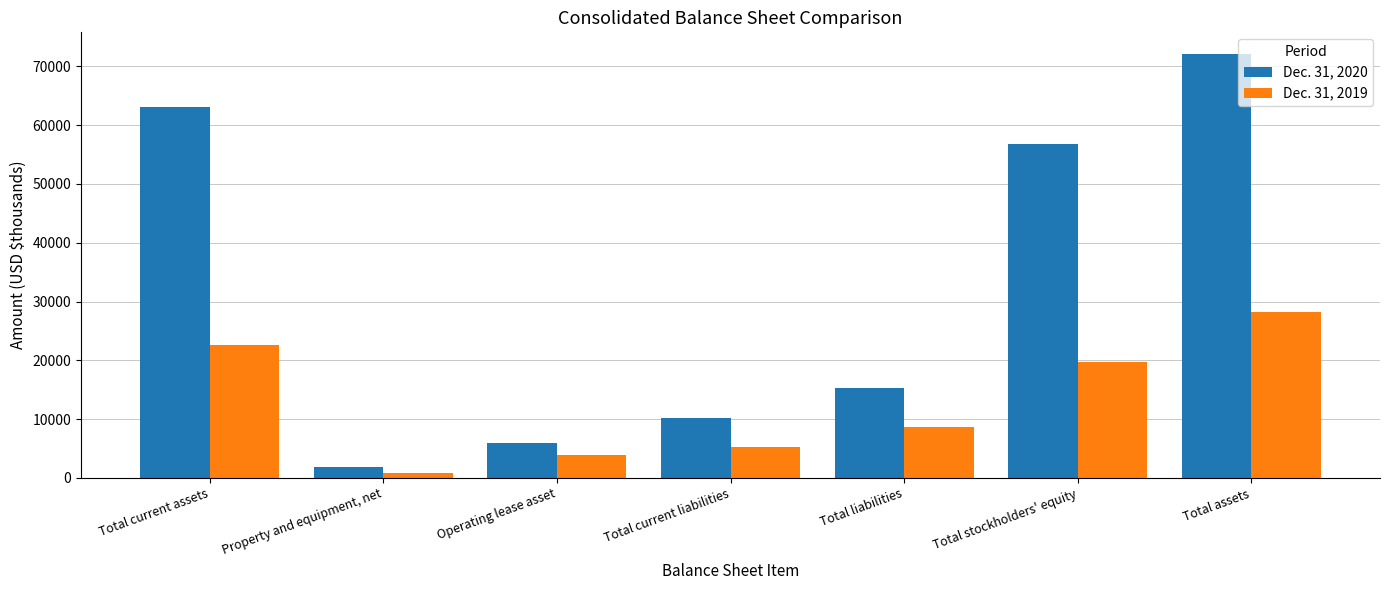

The Dec. 31, 2020 series shows 3772 at Total current liabilities. True or false?

False